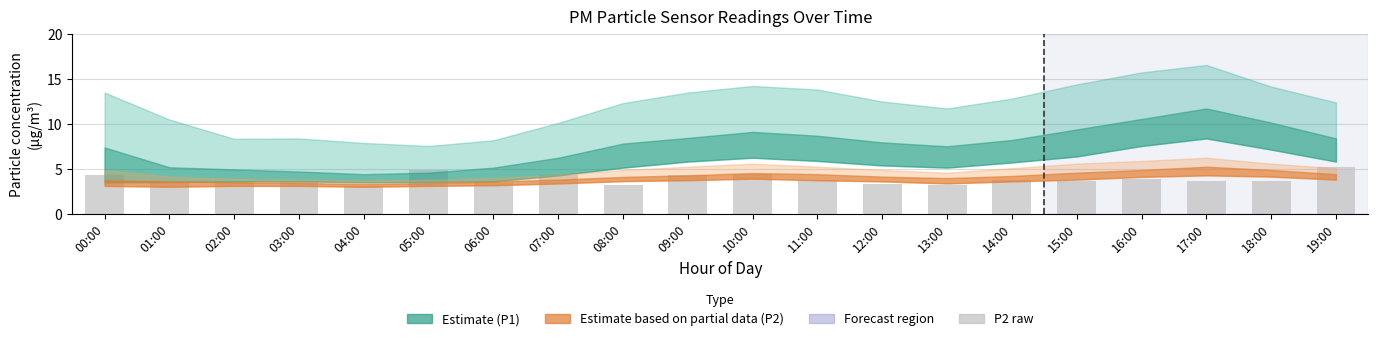

Approximately how many times larger is the value at 10:00 compared to 19:00?

0.8